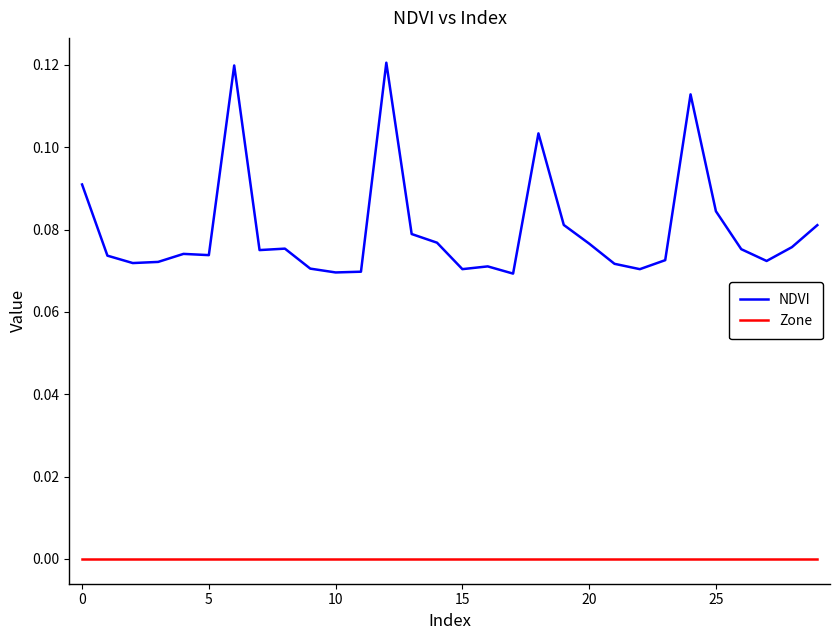

How many lines are shown in the chart?

2